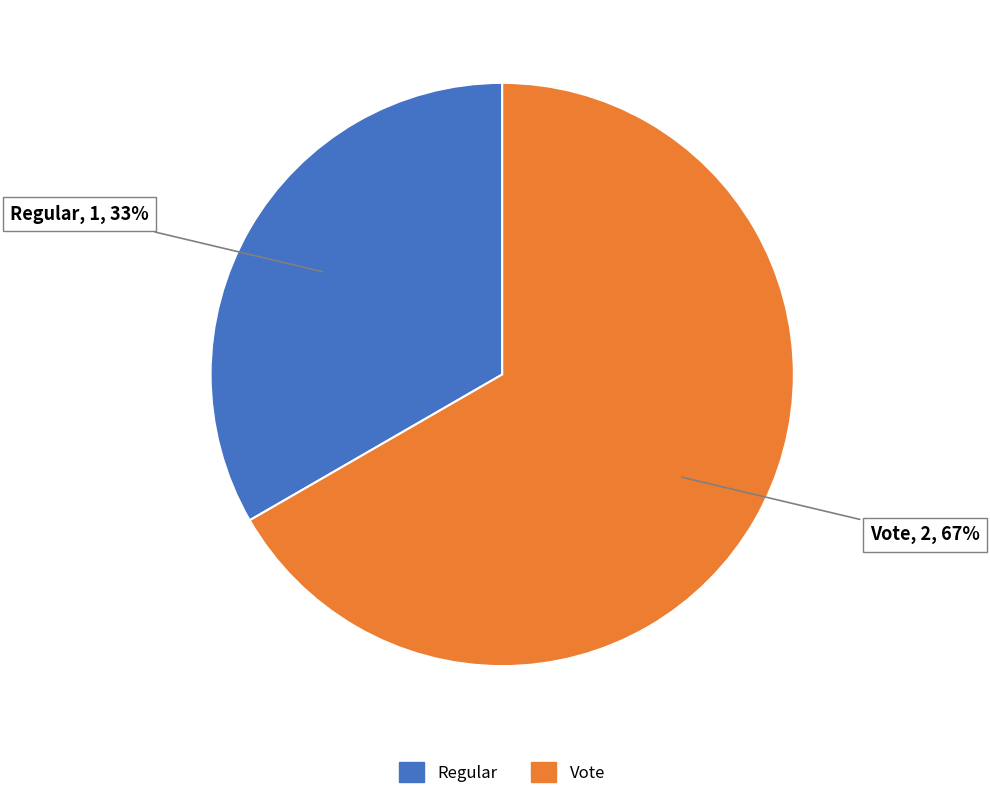

Which slice is the largest?

Vote